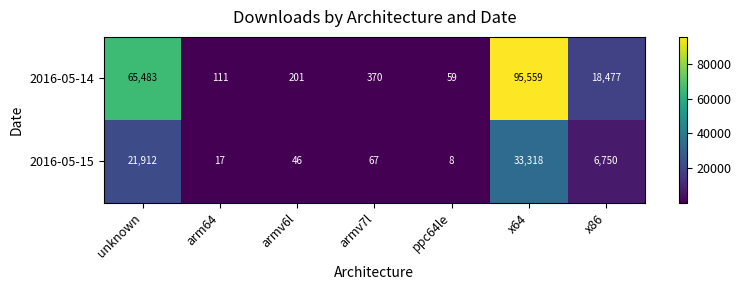

List the series in order of their peak value, highest first.

2016-05-14, 2016-05-15